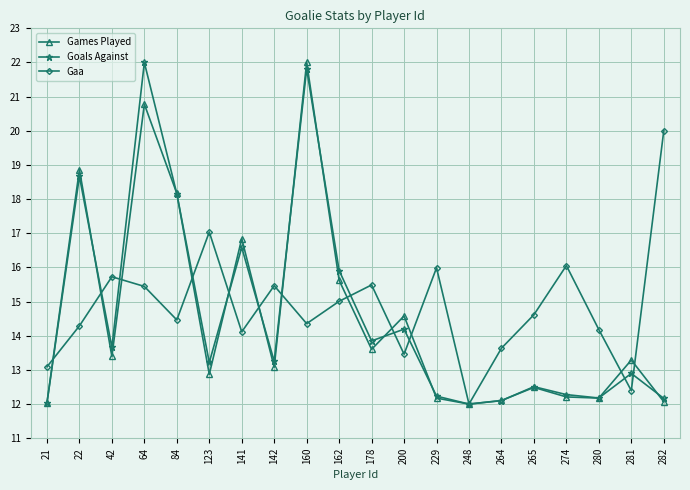

True or false: Games Played has a value of 12.0 at 21.

True